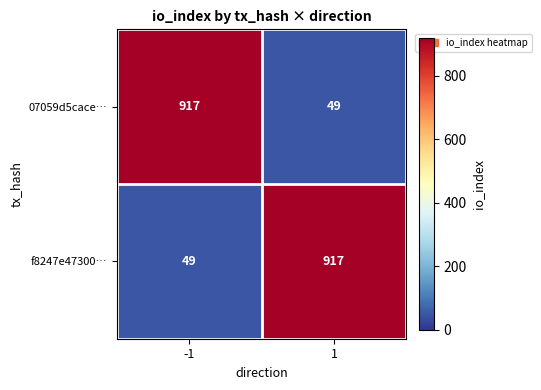

Is it true that f8247e47300… equals 49 at -1?

True